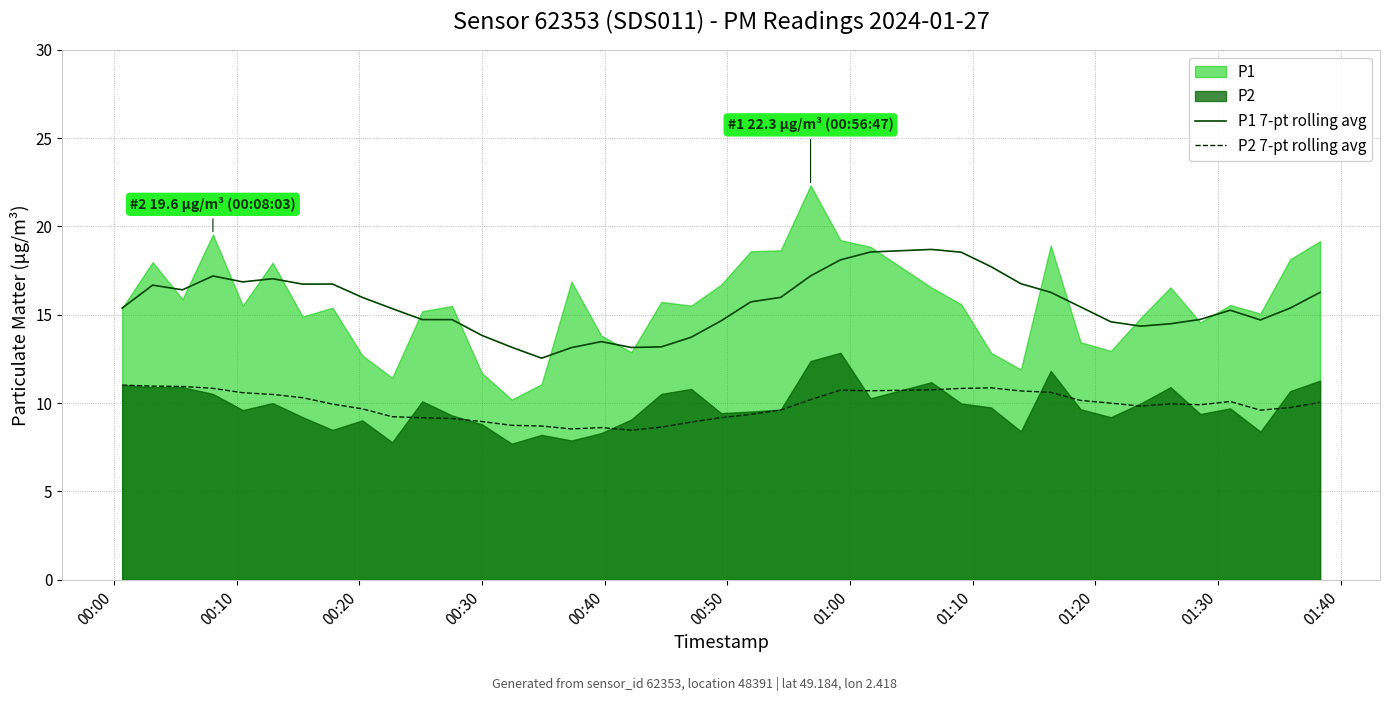

How many values in the P1 7-pt rolling avg series are below 15?

16